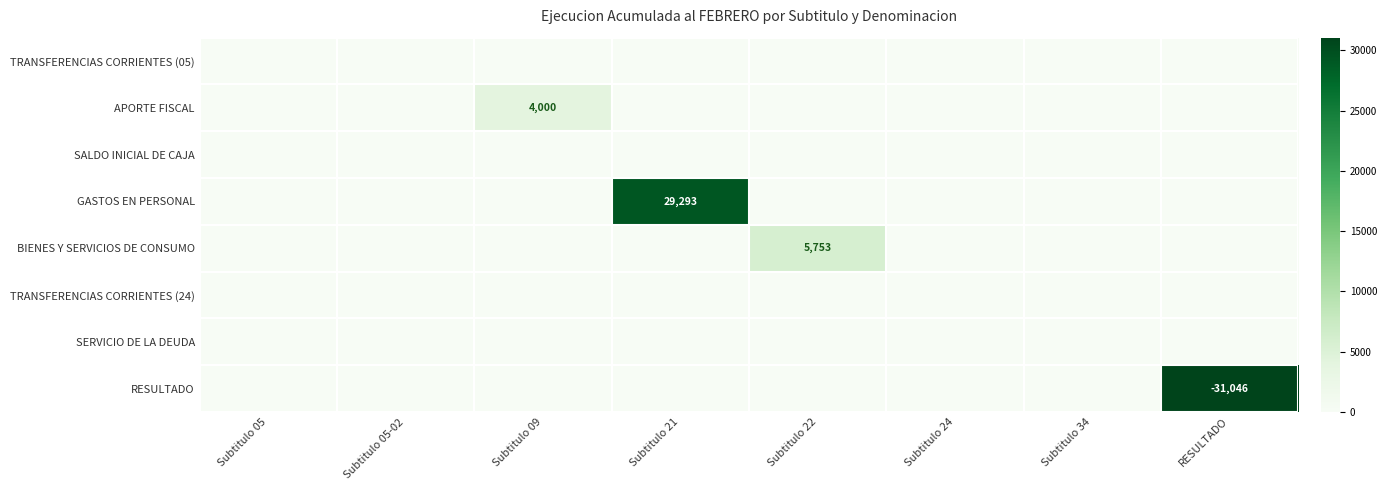

At how many categories does at least one series exceed 9764?

2